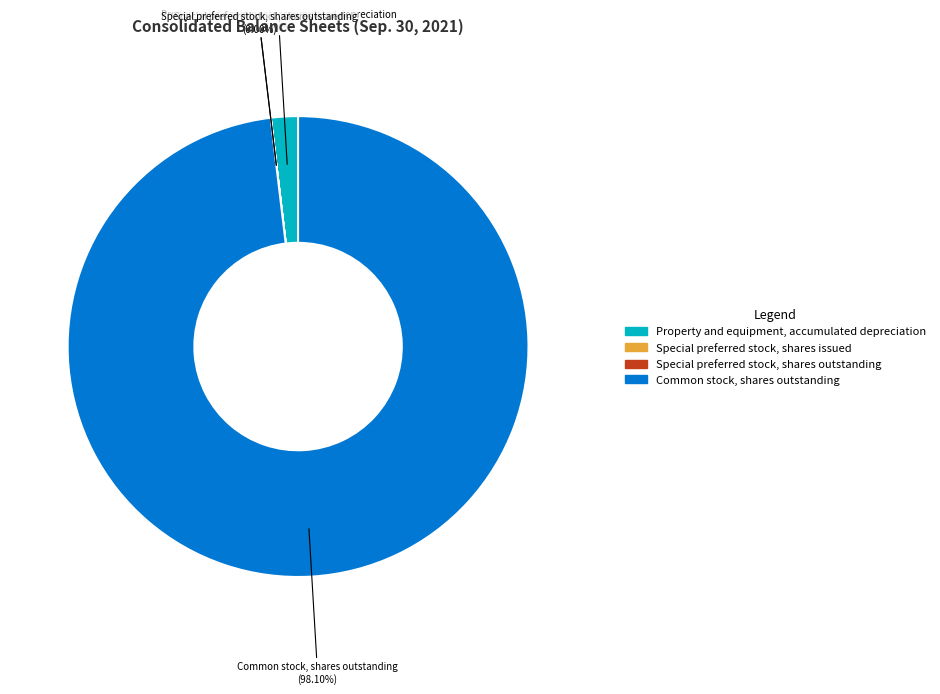

What is the majority slice?

Common stock, shares outstanding